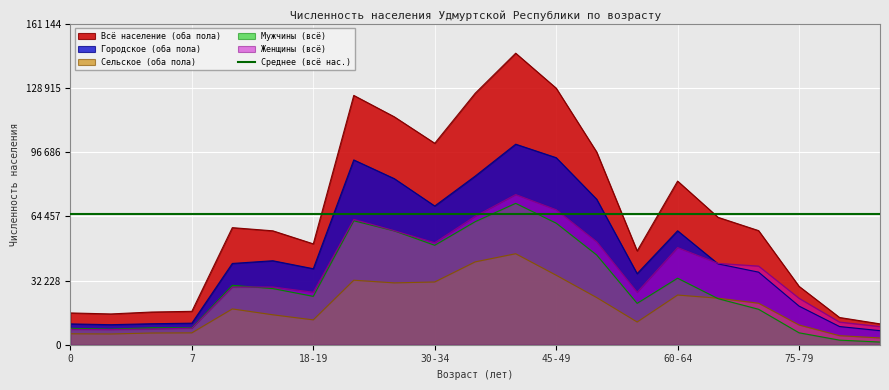

How many values in the Женщины (всё) series are below 29017?

10